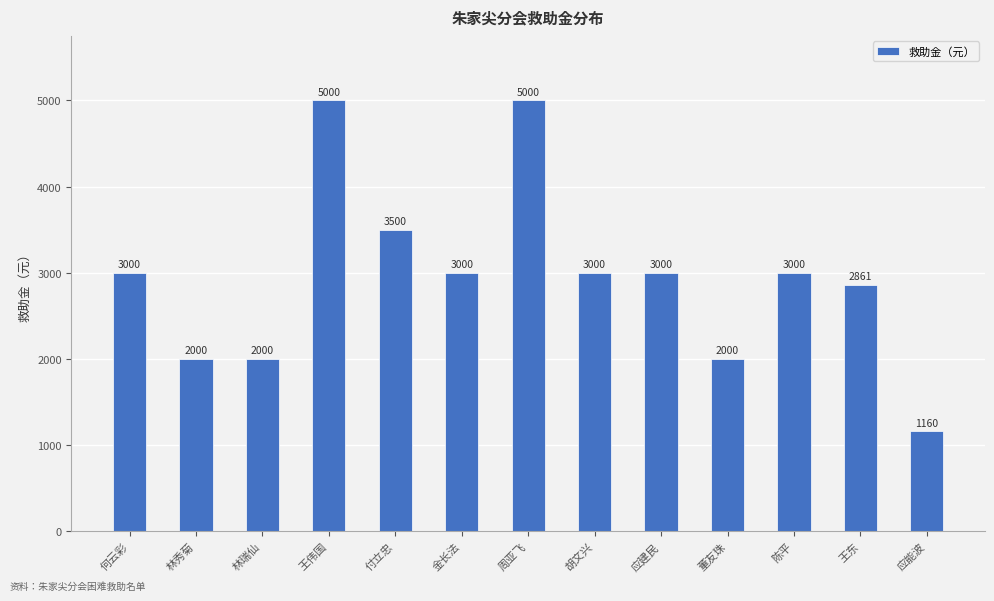

Count the number of categories in the chart.

13